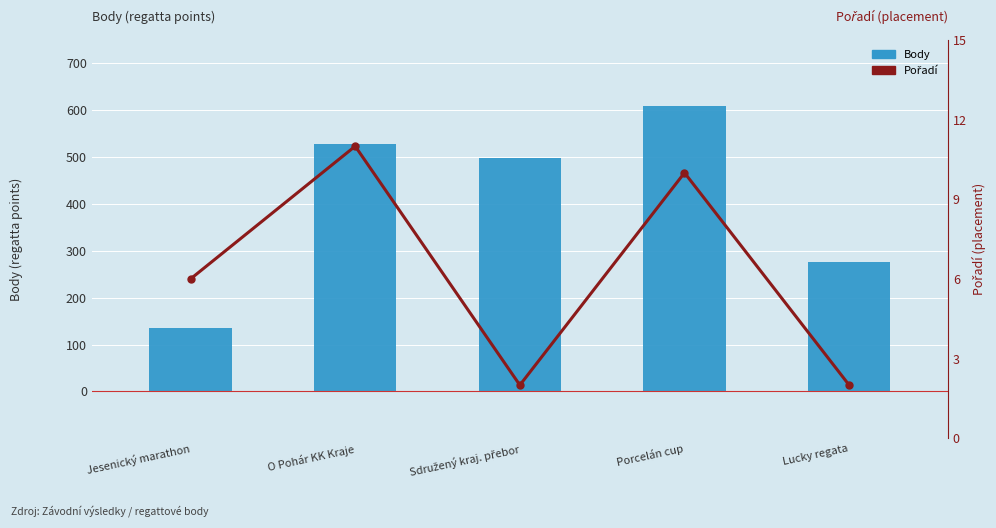

Which series has the largest total across all categories?

Body